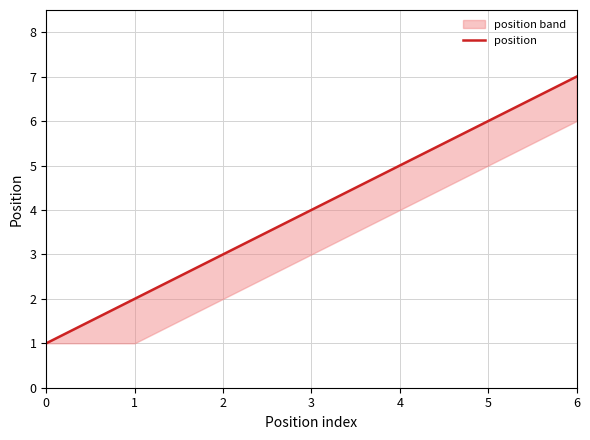

List the labels in order of value, largest first.

6, 5, 4, 3, 2, 1, 0